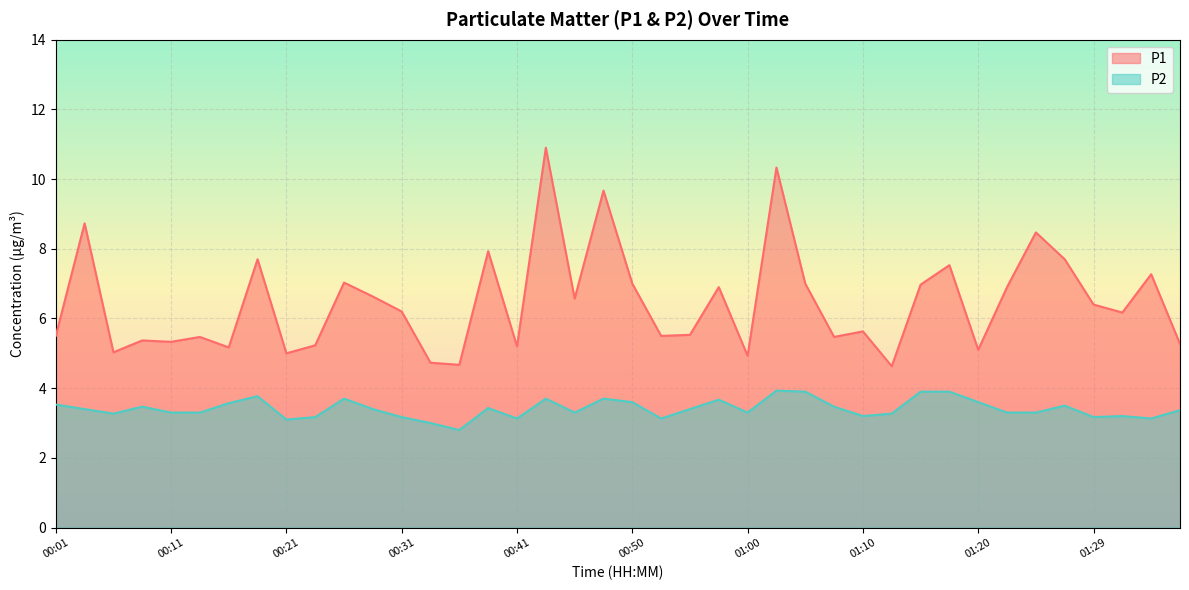

At which label does P2 first exceed 3?

00:01